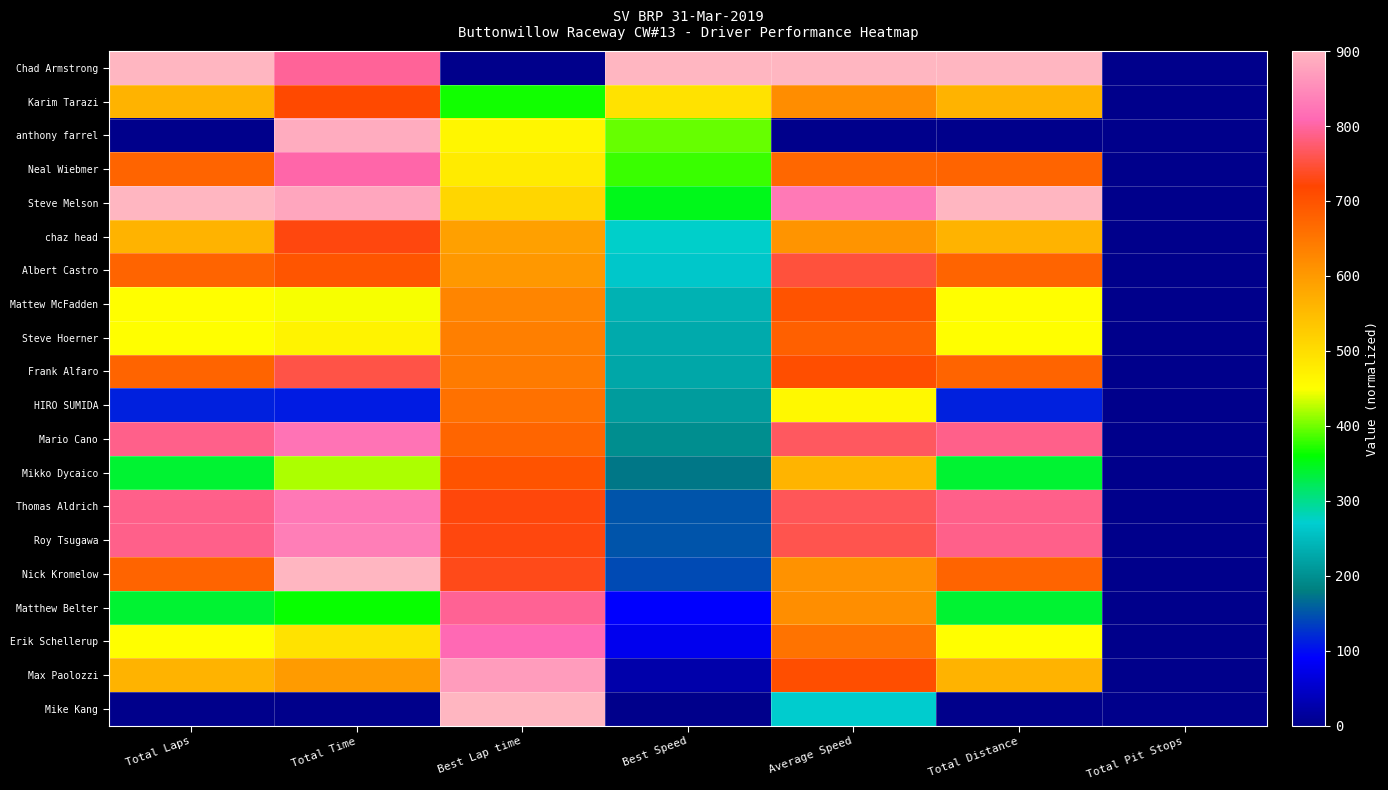

Reading left to right, what are all the values shown in this chart?

Chad Armstrong: Total Laps=900.0	Total Time=794.9	Best Lap time=0.0	Best Speed=900.0	Average Speed=900.0	Total Distance=900.0	Total Pit Stops=0.0
Karim Tarazi: Total Laps=562.5	Total Time=713.2	Best Lap time=367.2	Best Speed=492.9	Average Speed=617.4	Total Distance=562.5	Total Pit Stops=0.0
anthony farrel: Total Laps=0.0	Total Time=888.3	Best Lap time=462.8	Best Speed=396.8	Average Speed=0.0	Total Distance=0.0	Total Pit Stops=0.0
Neal Wiebmer: Total Laps=675.0	Total Time=804.1	Best Lap time=478.5	Best Speed=381.3	Average Speed=670.8	Total Distance=675.0	Total Pit Stops=0.0
Steve Melson: Total Laps=900.0	Total Time=882.1	Best Lap time=511.4	Best Speed=349.3	Average Speed=828.5	Total Distance=900.0	Total Pit Stops=0.0
chaz head: Total Laps=562.5	Total Time=727.3	Best Lap time=590.9	Best Speed=273.5	Average Speed=607.9	Total Distance=562.5	Total Pit Stops=0.0
Albert Castro: Total Laps=675.0	Total Time=697.7	Best Lap time=602.8	Best Speed=262.4	Average Speed=750.0	Total Distance=675.0	Total Pit Stops=0.0
Mattew McFadden: Total Laps=450.0	Total Time=447.8	Best Lap time=629.1	Best Speed=238.0	Average Speed=699.2	Total Distance=450.0	Total Pit Stops=0.0
Steve Hoerner: Total Laps=450.0	Total Time=466.2	Best Lap time=638.1	Best Speed=229.7	Average Speed=681.0	Total Distance=450.0	Total Pit Stops=0.0
Frank Alfaro: Total Laps=675.0	Total Time=754.3	Best Lap time=642.6	Best Speed=225.5	Average Speed=706.0	Total Distance=675.0	Total Pit Stops=0.0
HIRO SUMIDA: Total Laps=112.5	Total Time=109.3	Best Lap time=656.3	Best Speed=212.9	Average Speed=458.8	Total Distance=112.5	Total Pit Stops=0.0
Mario Cano: Total Laps=787.5	Total Time=822.4	Best Lap time=673.6	Best Speed=197.2	Average Speed=767.5	Total Distance=787.5	Total Pit Stops=0.0
Mikko Dycaico: Total Laps=337.5	Total Time=420.6	Best Lap time=698.2	Best Speed=175.0	Average Speed=561.7	Total Distance=337.5	Total Pit Stops=0.0
Thomas Aldrich: Total Laps=787.5	Total Time=826.2	Best Lap time=725.3	Best Speed=150.7	Average Speed=764.6	Total Distance=787.5	Total Pit Stops=0.0
Roy Tsugawa: Total Laps=787.5	Total Time=833.6	Best Lap time=726.4	Best Speed=149.7	Average Speed=759.2	Total Distance=787.5	Total Pit Stops=0.0
Nick Kromelow: Total Laps=675.0	Total Time=900.0	Best Lap time=733.0	Best Speed=143.8	Average Speed=611.1	Total Distance=675.0	Total Pit Stops=0.0
Matthew Belter: Total Laps=337.5	Total Time=362.4	Best Lap time=793.2	Best Speed=90.9	Average Speed=616.7	Total Distance=337.5	Total Pit Stops=0.0
Erik Schellerup: Total Laps=450.0	Total Time=493.6	Best Lap time=808.6	Best Speed=77.6	Average Speed=655.3	Total Distance=450.0	Total Pit Stops=0.0
Max Paolozzi: Total Laps=562.5	Total Time=597.8	Best Lap time=869.6	Best Speed=25.5	Average Speed=706.0	Total Distance=562.5	Total Pit Stops=0.0
Mike Kang: Total Laps=0.0	Total Time=0.0	Best Lap time=900.0	Best Speed=0.0	Average Speed=267.9	Total Distance=0.0	Total Pit Stops=0.0